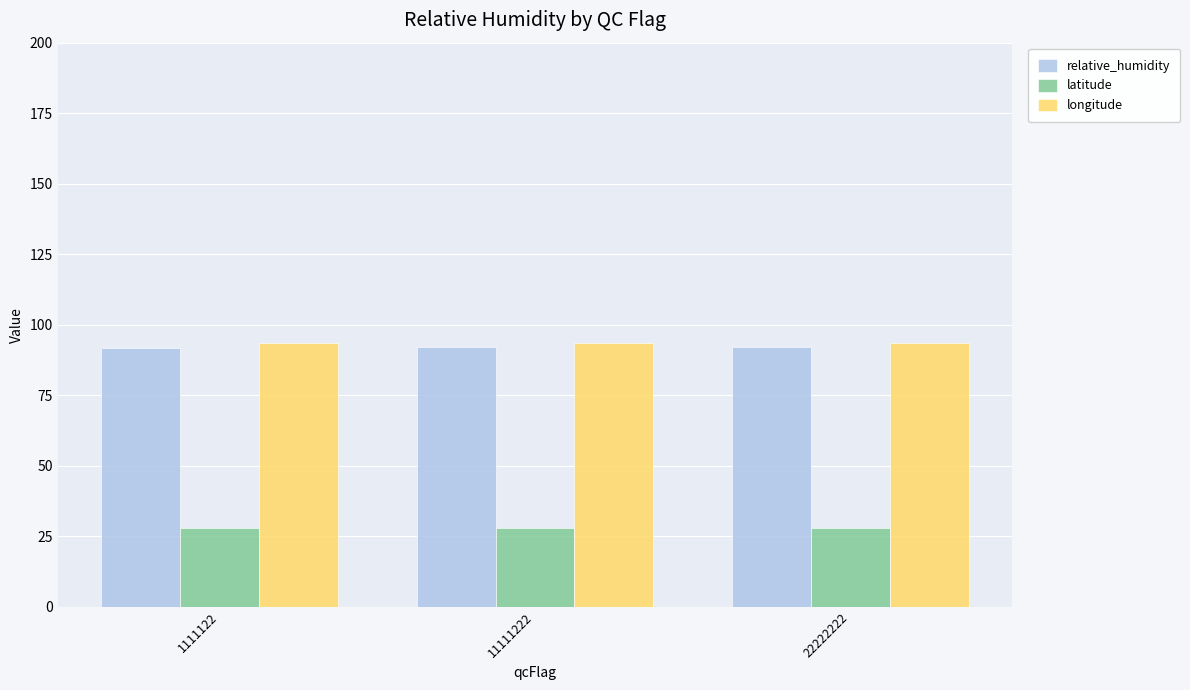

The longitude series shows 33.8 at 1111122. True or false?

False